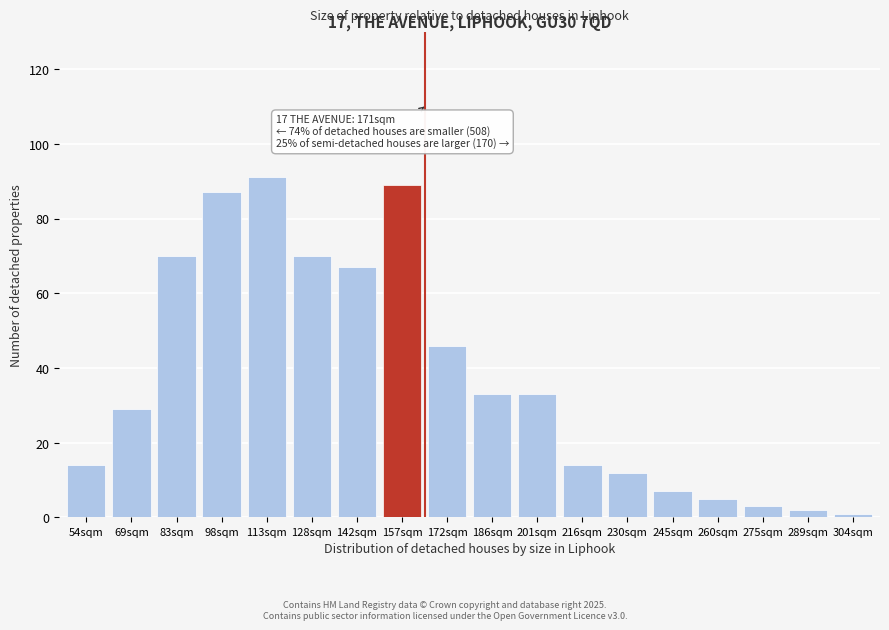

Reading left to right, transcribe all the data shown in this chart.

54sqm=14	69sqm=29	83sqm=70	98sqm=87	113sqm=91	128sqm=70	142sqm=67	157sqm=89	172sqm=46	186sqm=33	201sqm=33	216sqm=14	230sqm=12	245sqm=7	260sqm=5	275sqm=3	289sqm=2	304sqm=1